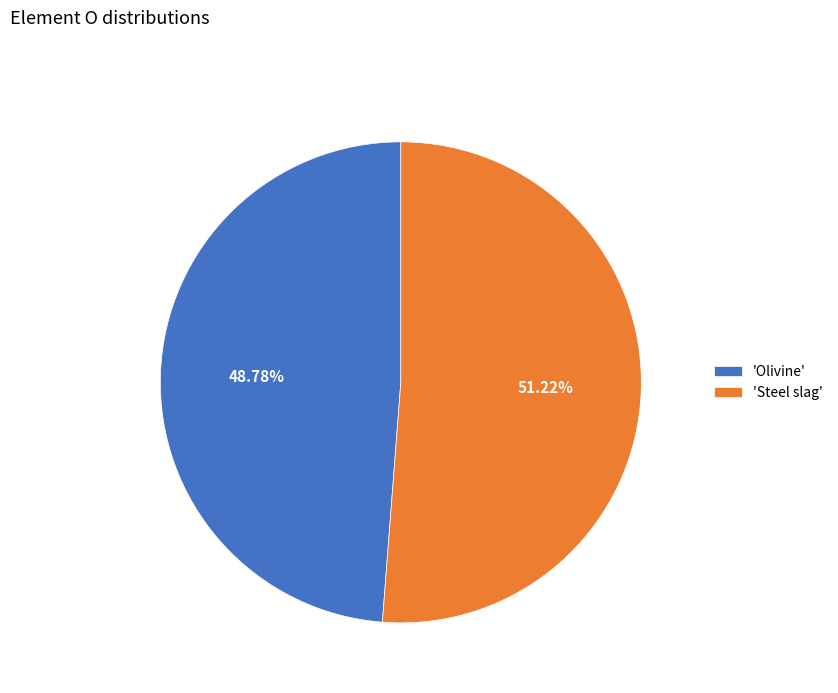

Does any single category account for the majority?

Yes